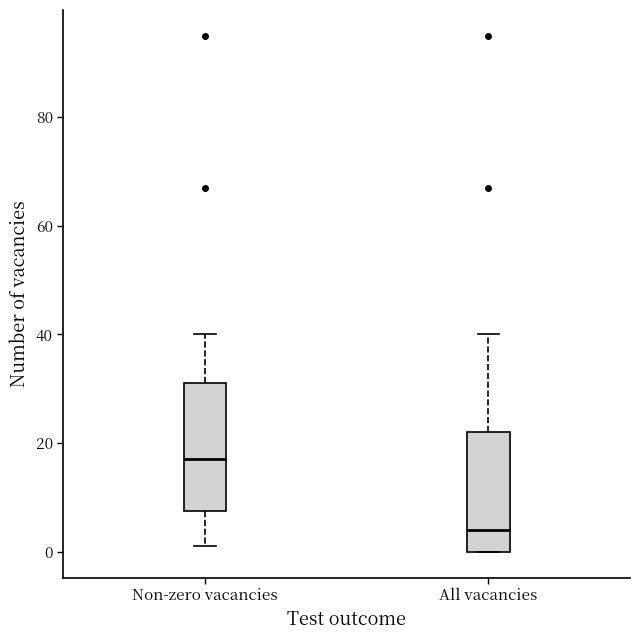

Reading left to right, transcribe this box plot: for each box, give where its median line is, the range the box spans, and where its two whiskers end, as read against the y-axis. The values are not printed on the chart, so give them approximately, as read against the axis.

Non-zero vacancies: median 18, box 8 to 32, whiskers 2 to 40
All vacancies: median 4, box 0 to 22, whiskers 0 to 40